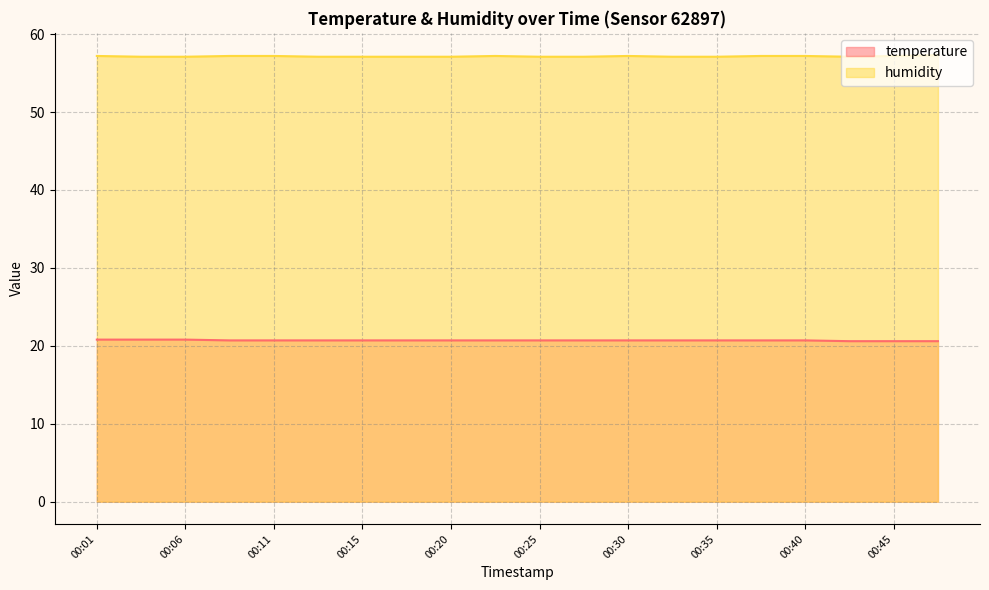

What is the sum of all temperature values?

414.0